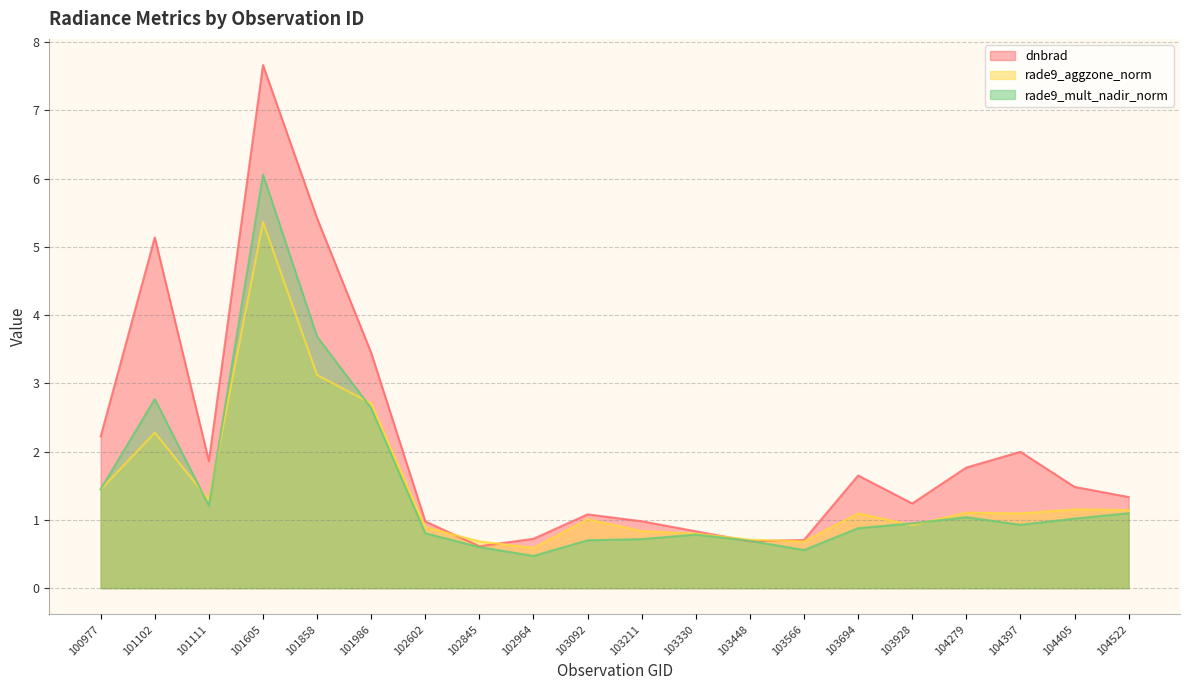

What is the average value of the dnbrad series?

2.1